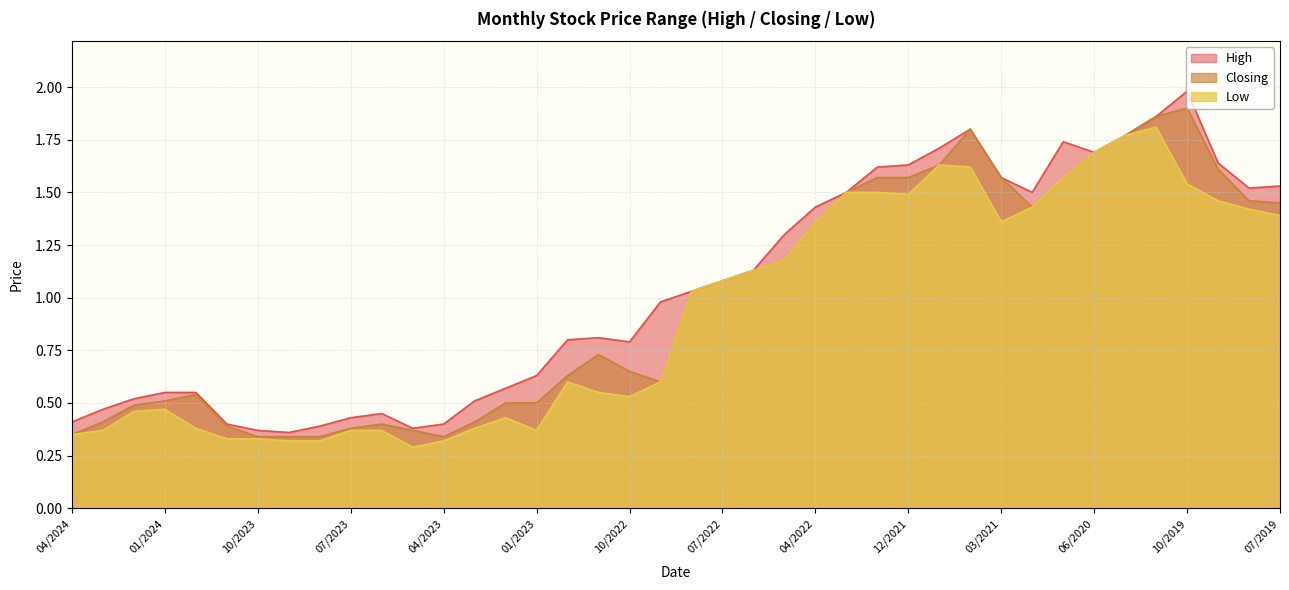

Which series has the widest spread of values?

High